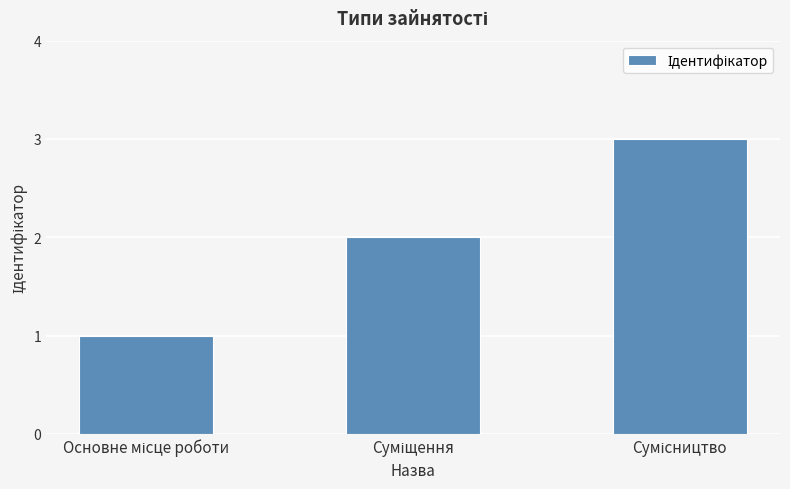

What is the maximum value shown in the chart?

3